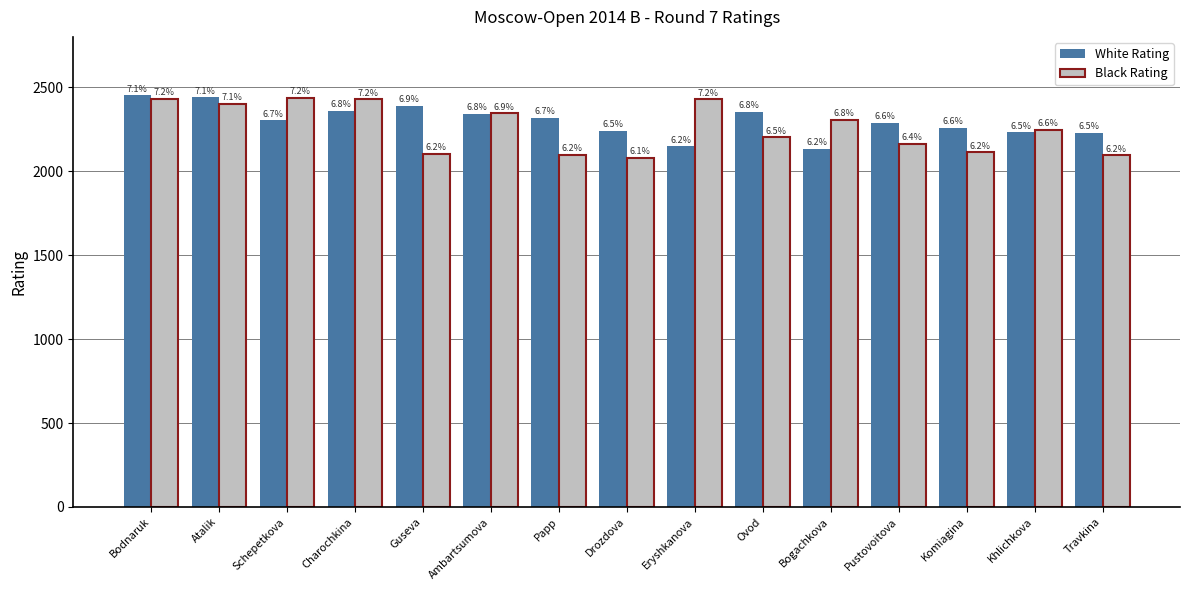

List the series in order of their peak value, lowest first.

Black Rating, White Rating